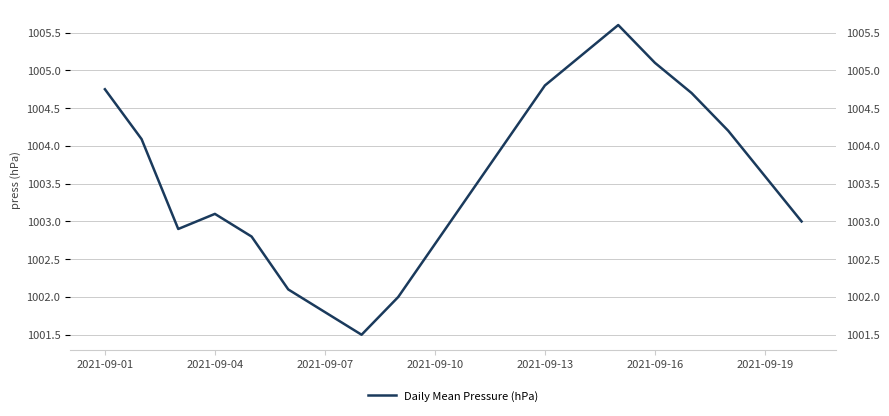

What is the sum of all values?

20071.4